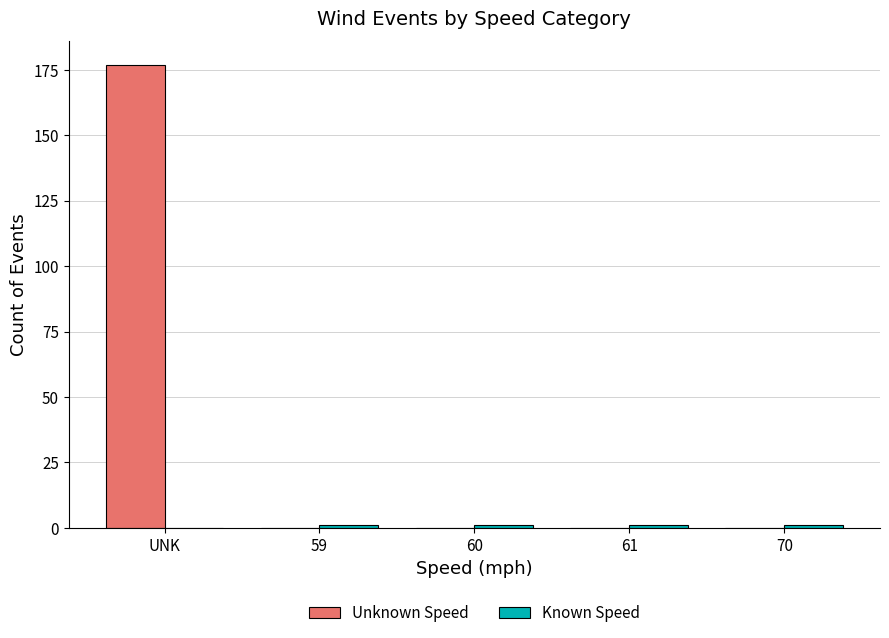

How many series are shown in this chart?

2